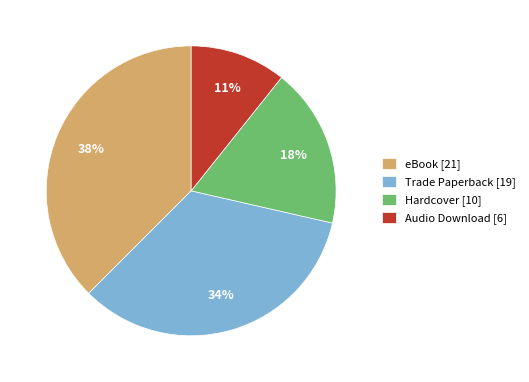

Which has a higher value, eBook or Hardcover?

eBook